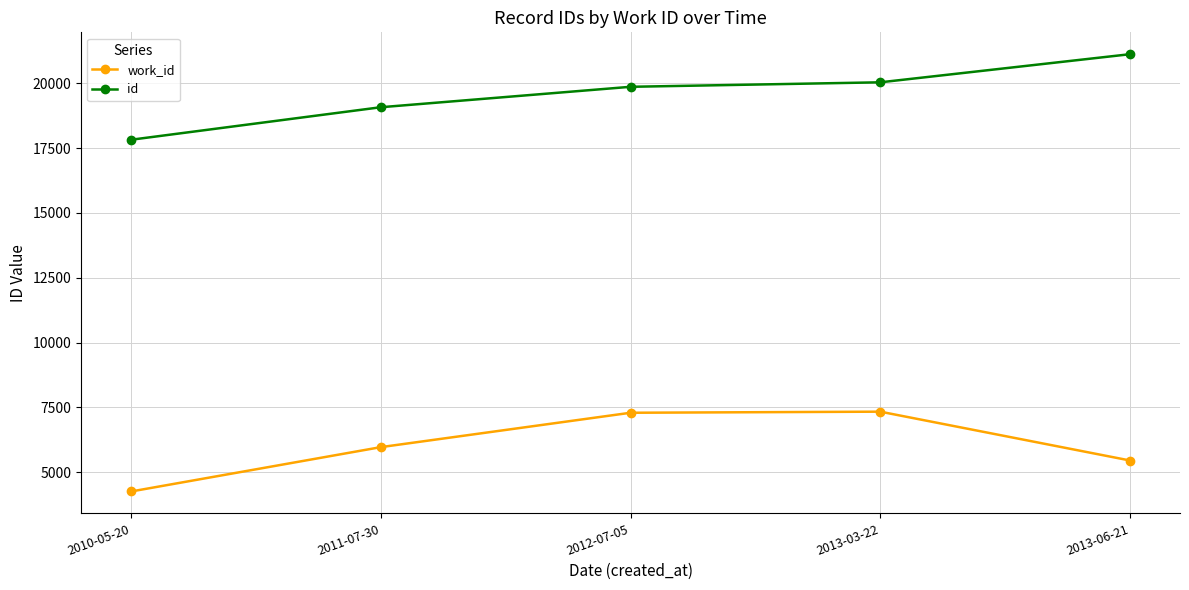

At 2011-07-30, list the series in order from largest to smallest.

id, work_id